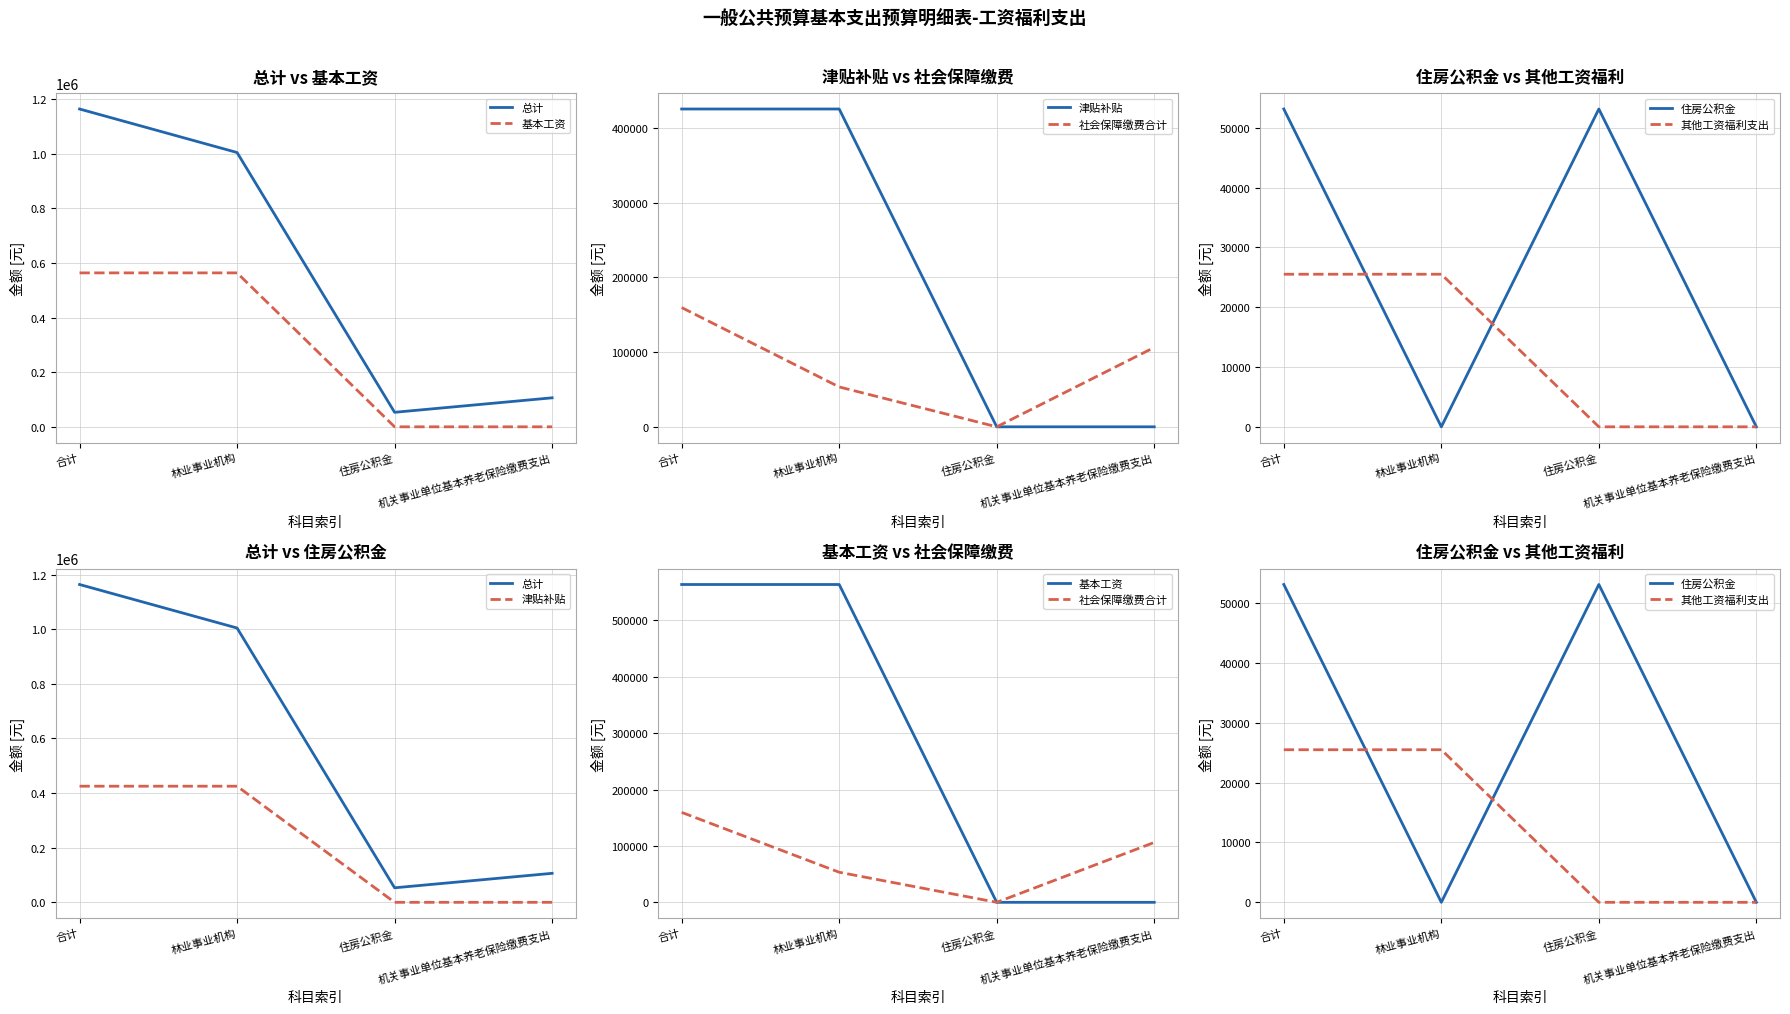

At which label does 其他工资福利支出 reach its minimum?

住房公积金